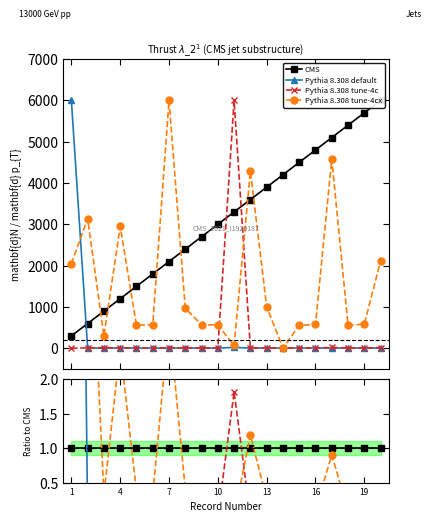

Between 11 and 18, which is larger?

18